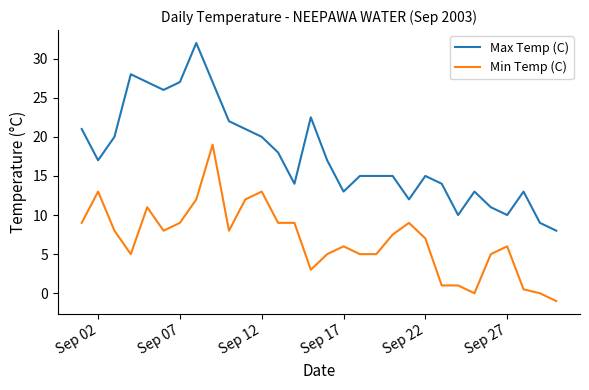

What is the highest value of the Min Temp (C) series?

19.0